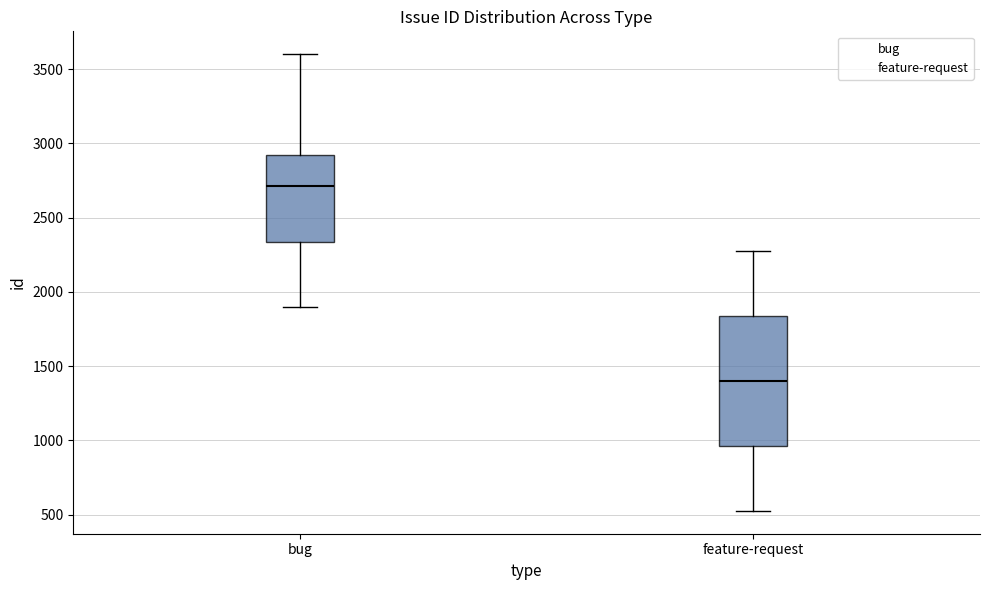

Which box's median line is the highest?

bug